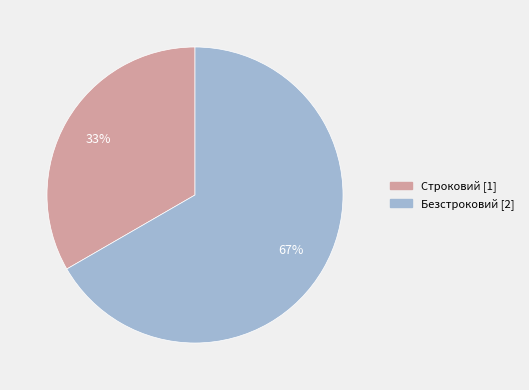

To the nearest percent, what percentage of the pie is Безстроковий?

67%